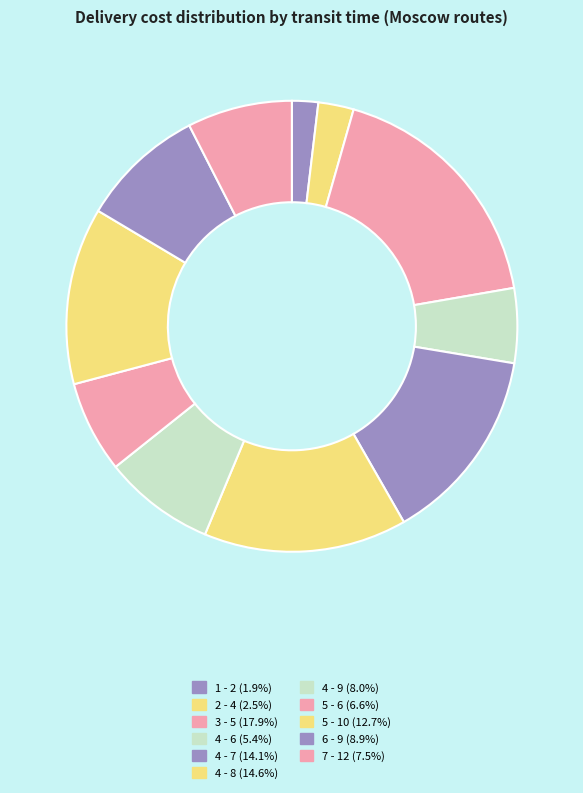

To the nearest percent, what is the difference between the largest and smallest slice percentages?

16%